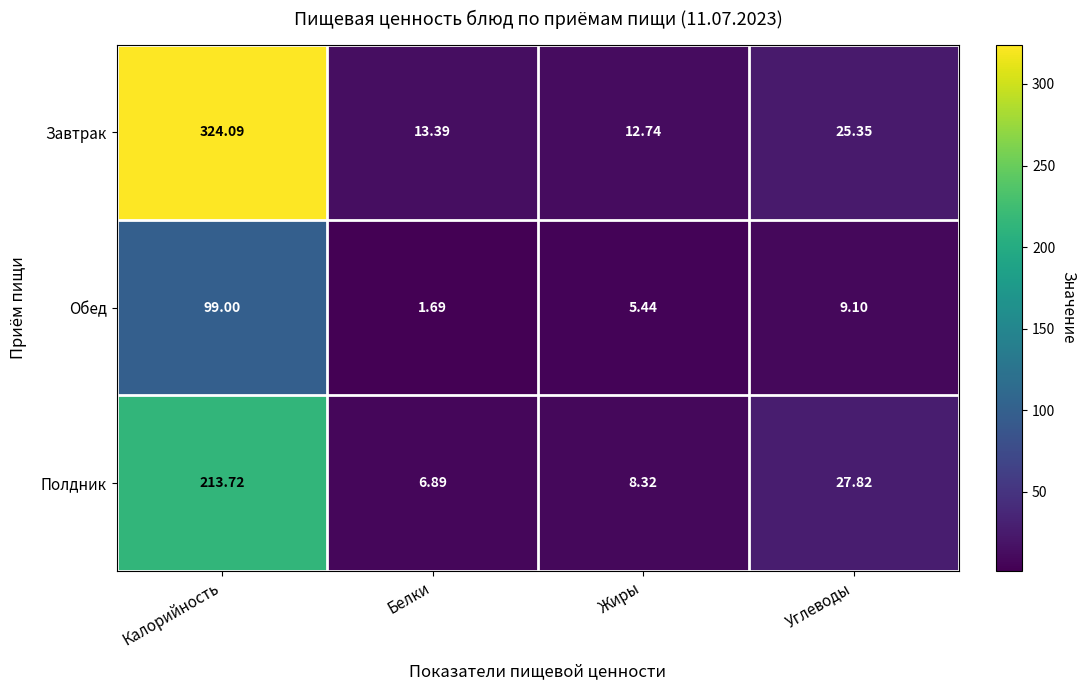

Which category has the highest value in the Завтрак series?

Калорийность